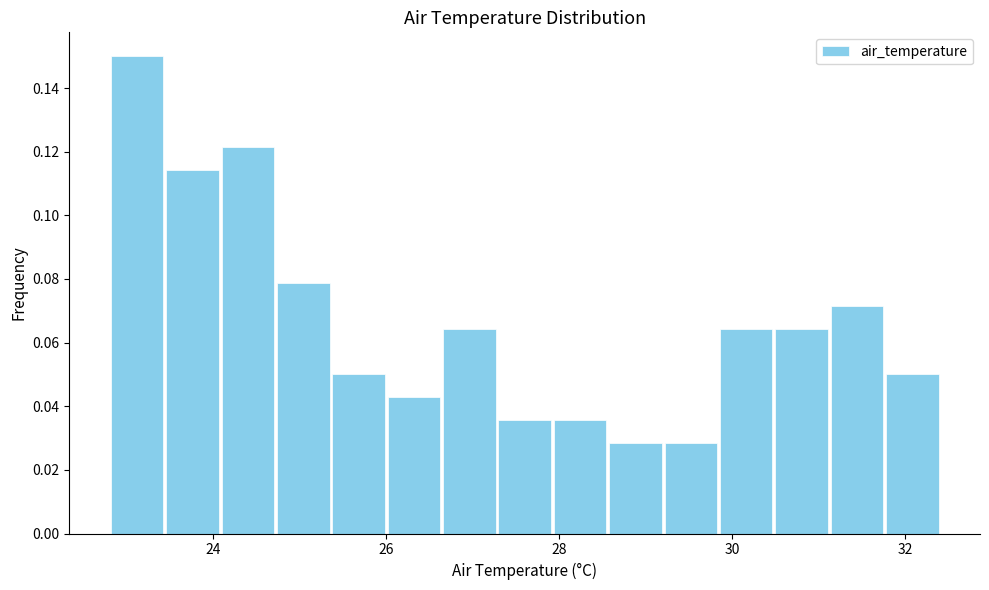

Read against the x-axis, roughly where is the centre of the tallest bar?

23.2